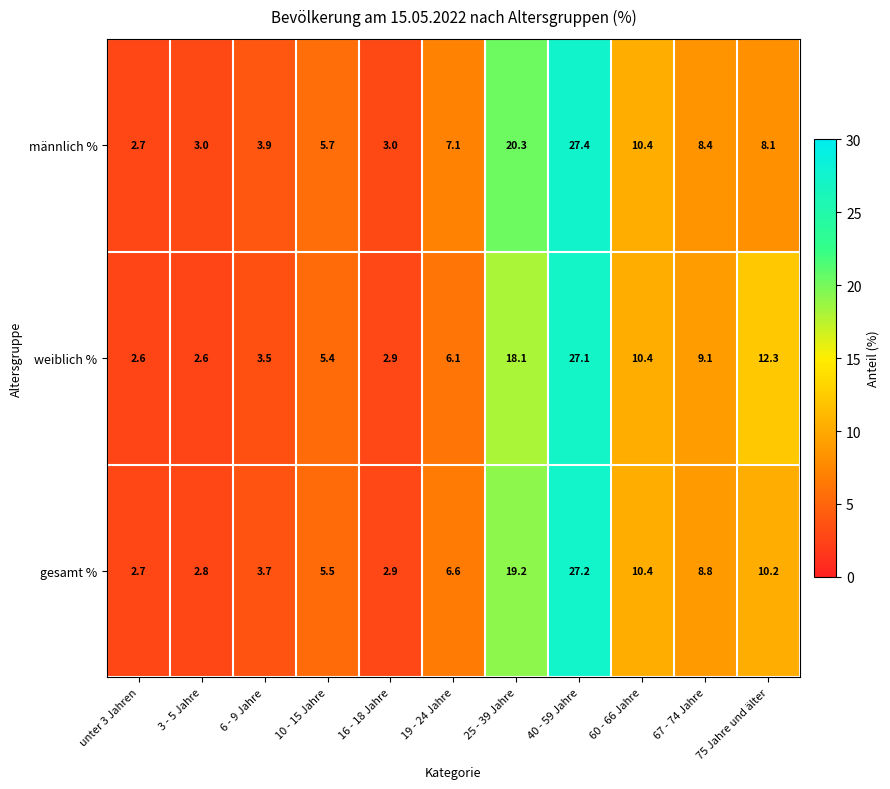

Read the weiblich % value at 19 - 24 Jahre.

6.1